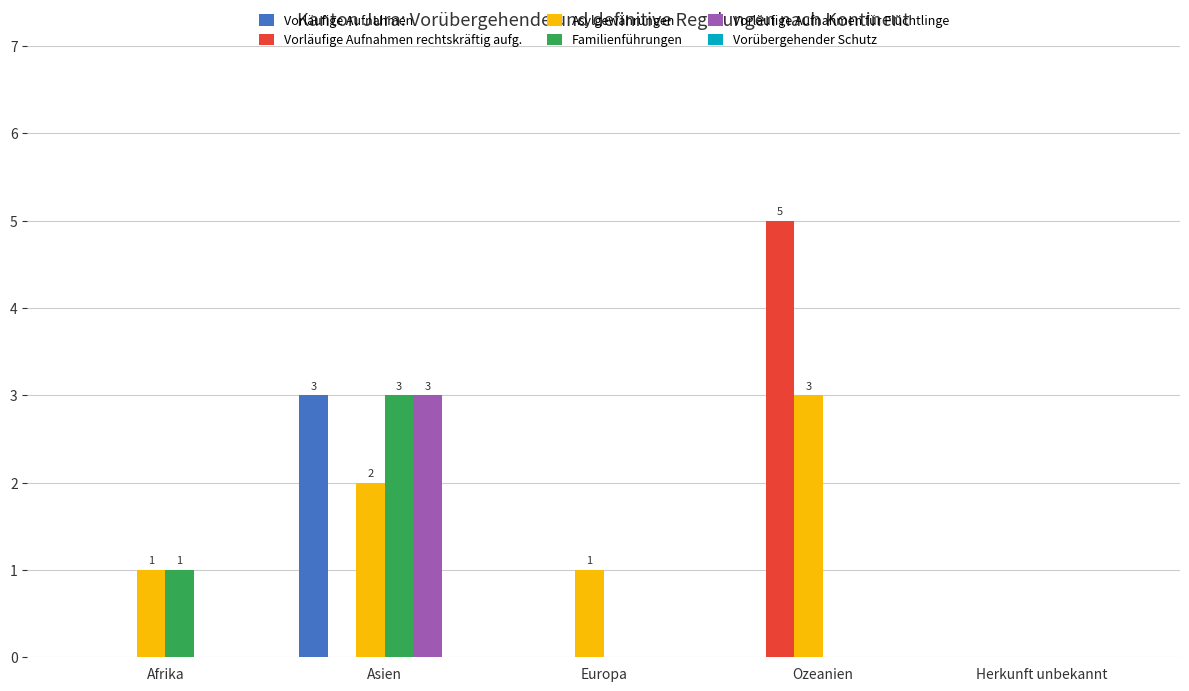

What is the sum of all Vorläufige Aufnahmen für Flüchtlinge values?

3